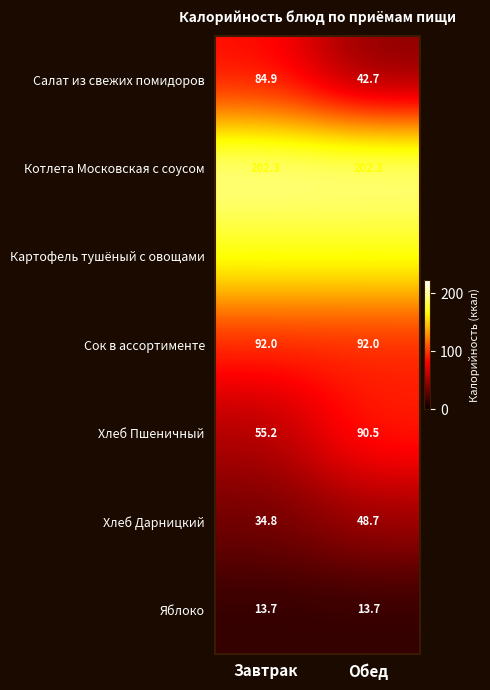

How many data points does each series have?

2